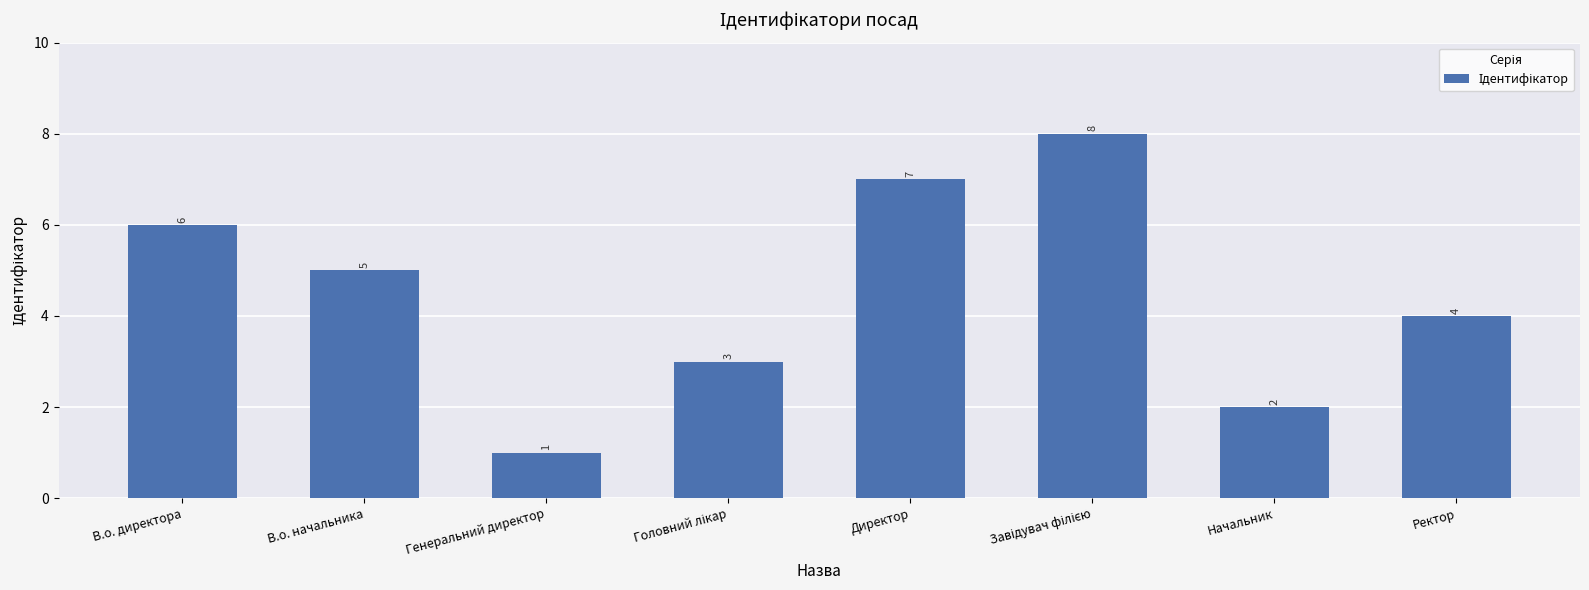

What is the difference between the second highest and minimum values?

6